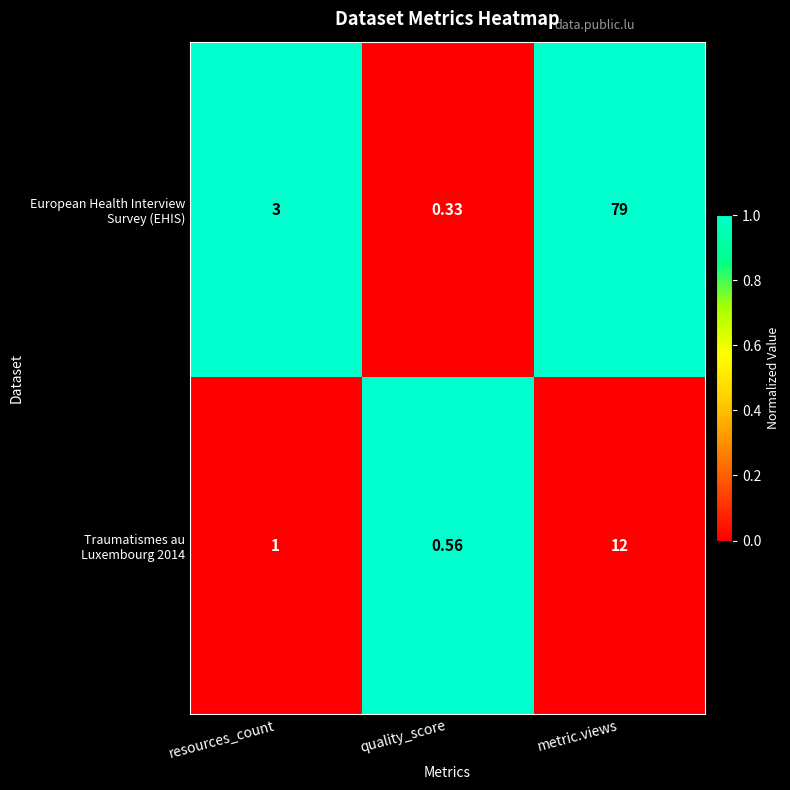

What is the difference between the highest and lowest values at resources_count?

2.0